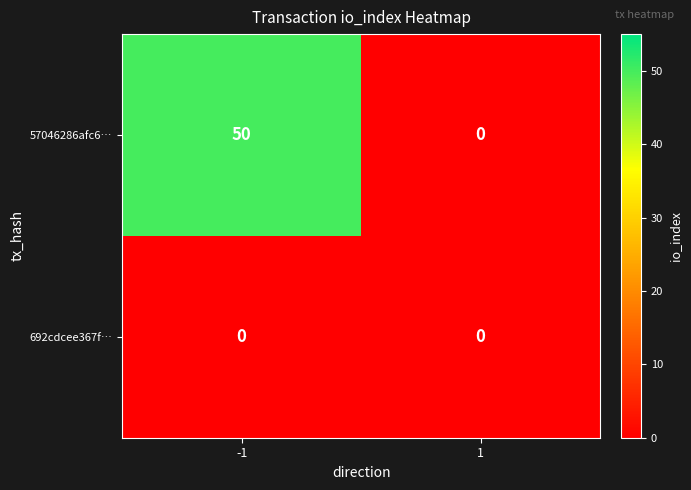

What is the spread (max minus min) of values at -1?

50